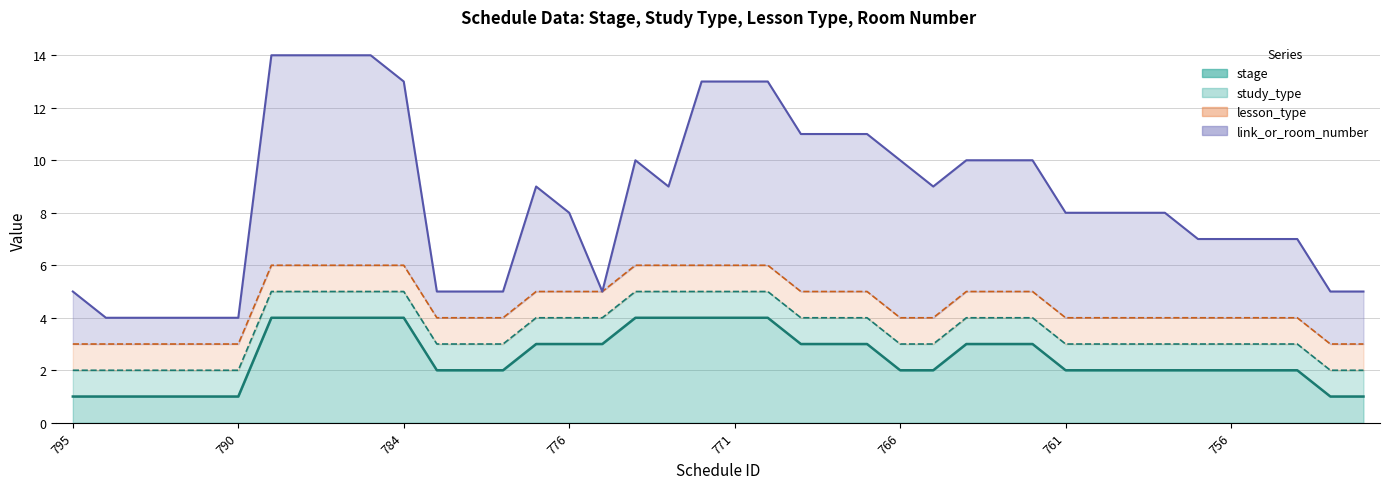

Which category has the lowest value in the lesson_type series?

795